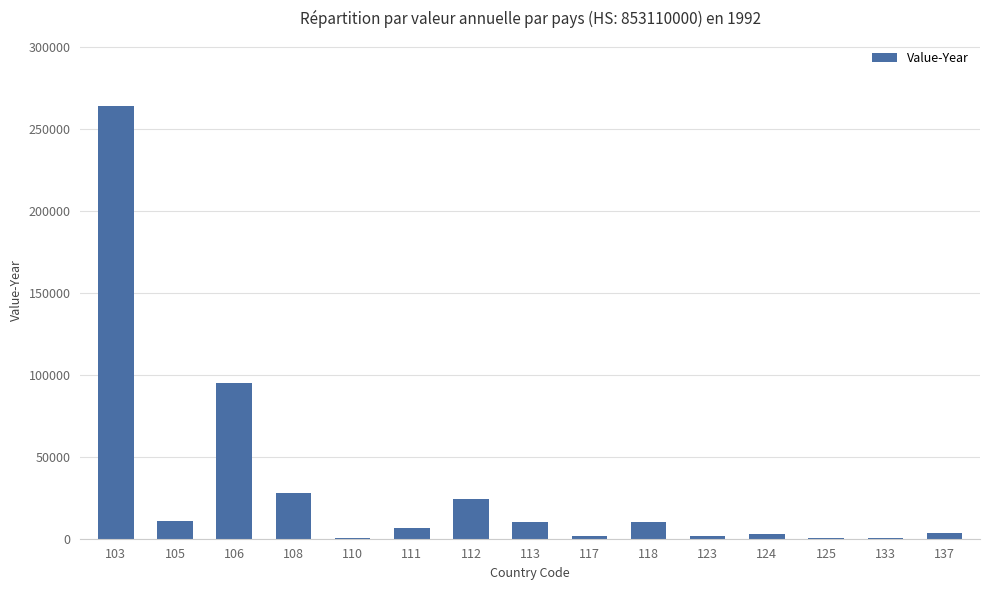

What is the sum of the values at 137 and 113?

13408